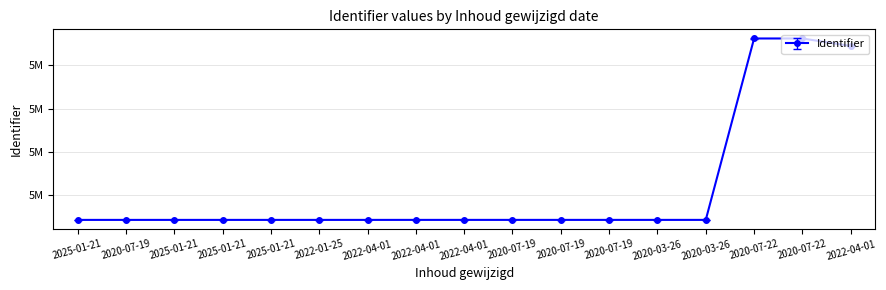

Does the chart have visible grid lines?

Yes